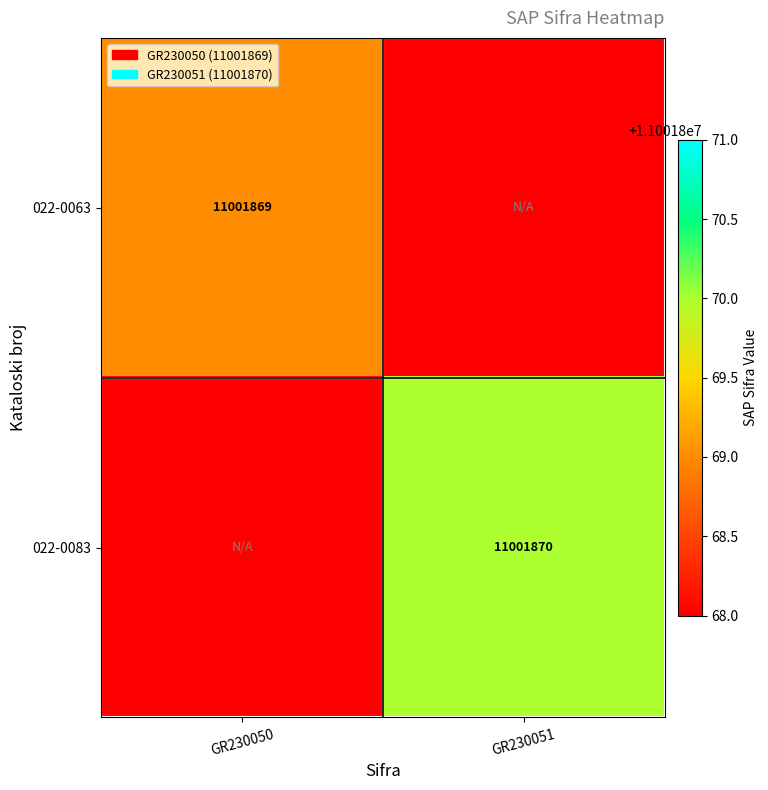

Is it true that 022-0083 equals 17160073 at GR230051?

False